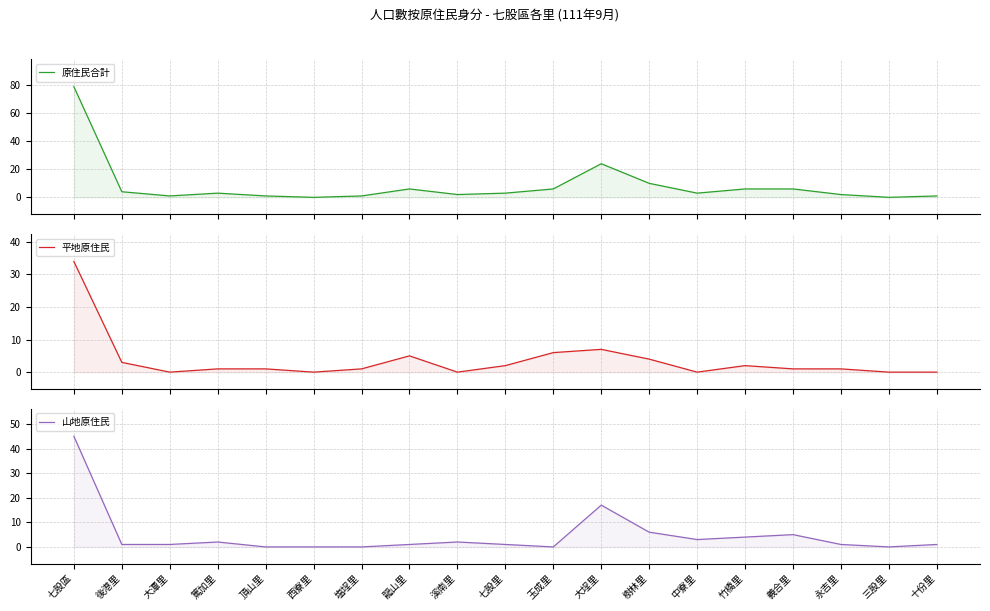

At how many categories does at least one series exceed 42?

1